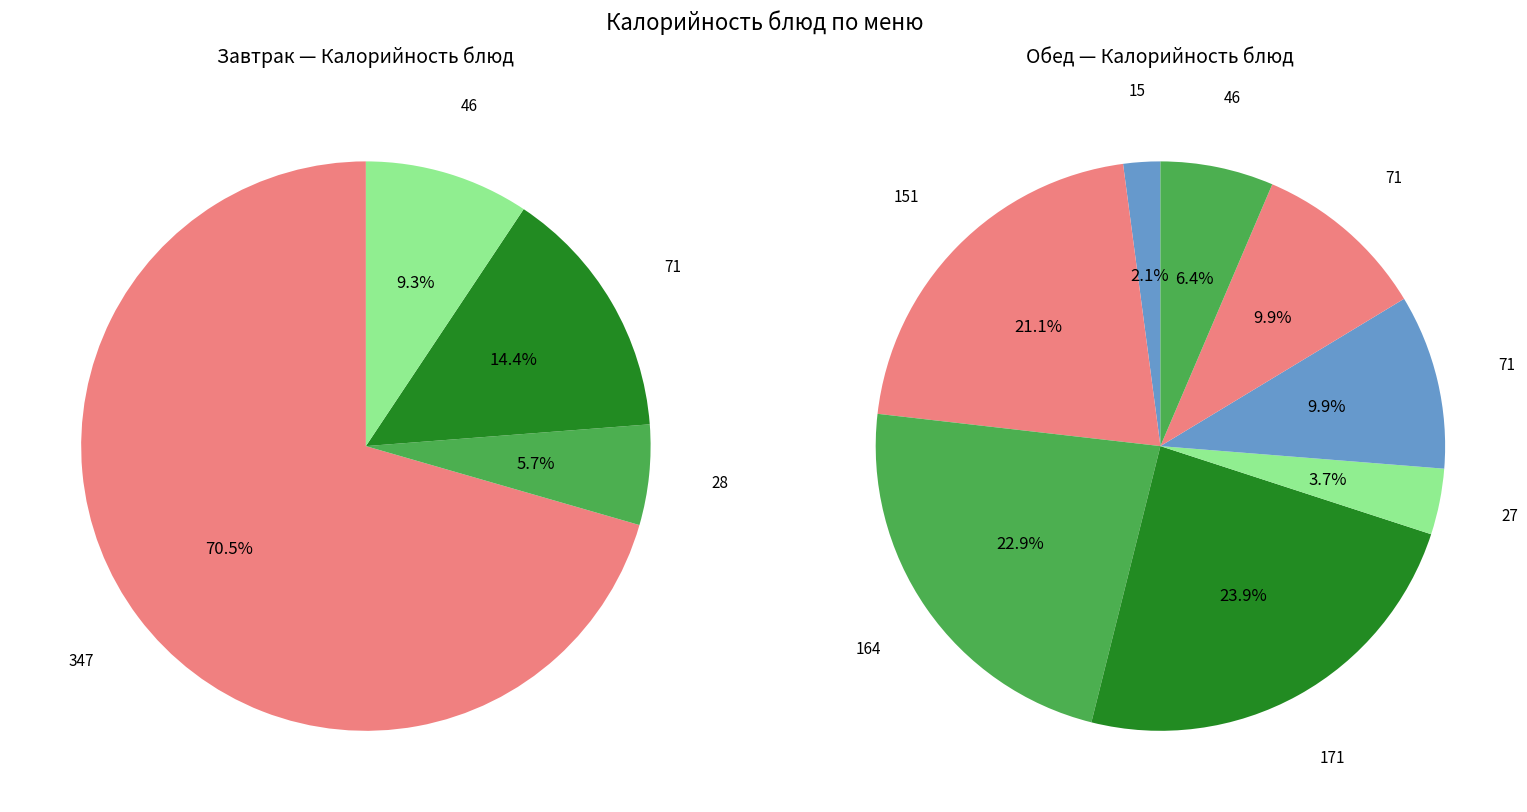

How many slices are in this pie chart?

12